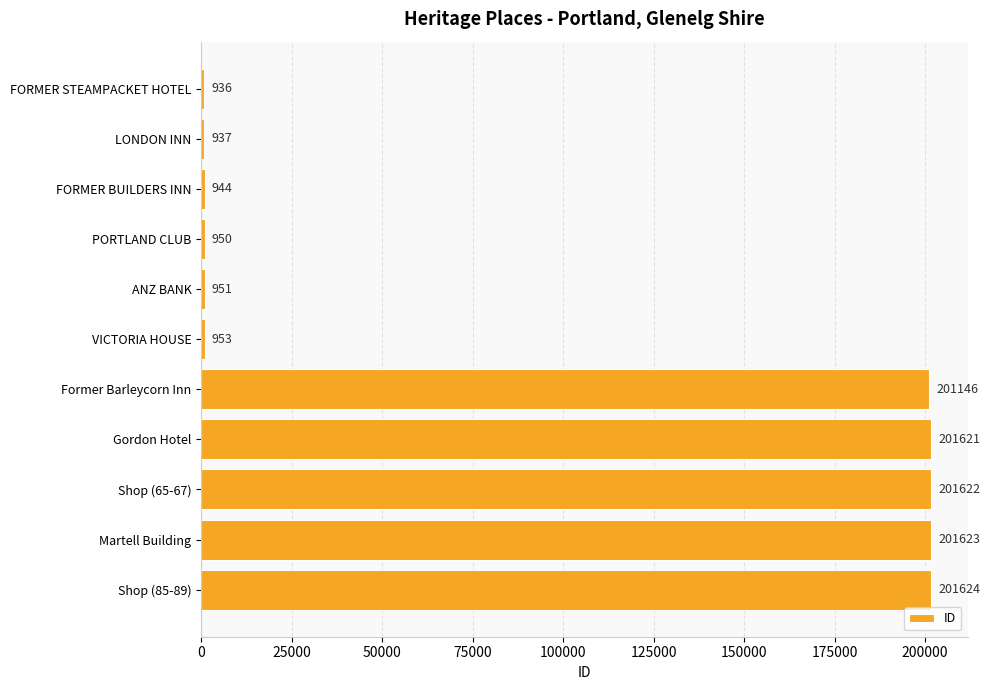

What value does the data have at PORTLAND CLUB, to the nearest 50?

950